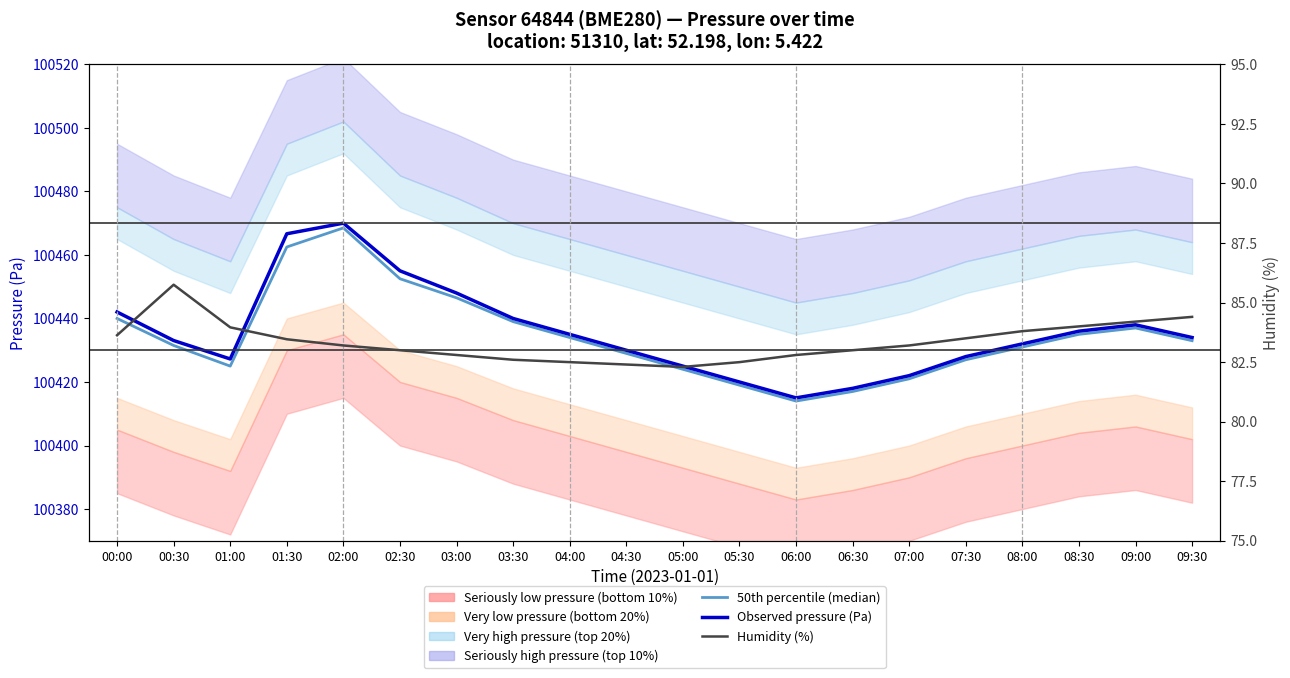

At which label does Humidity (%) reach its peak?

00:30